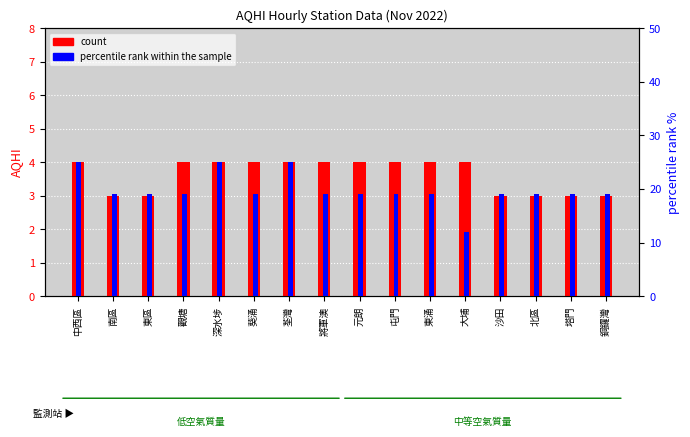

At which label does percentile rank within the sample reach its peak?

中西區